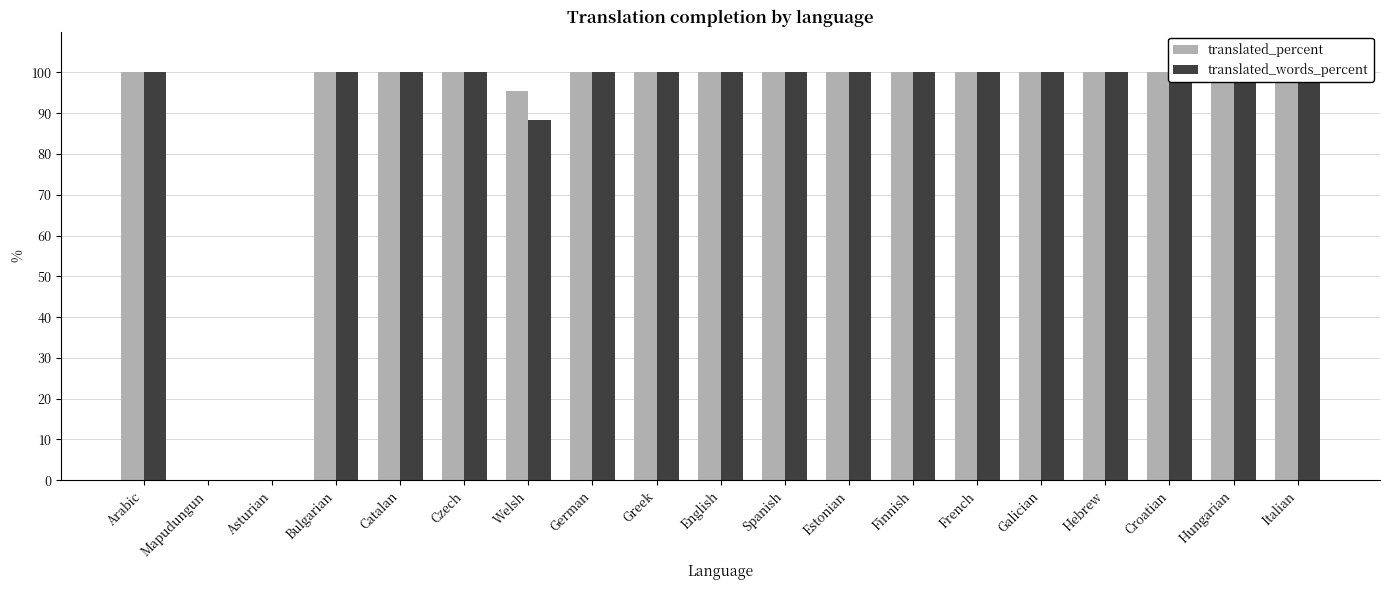

Is it true that translated_words_percent equals 132.4 at Czech?

False